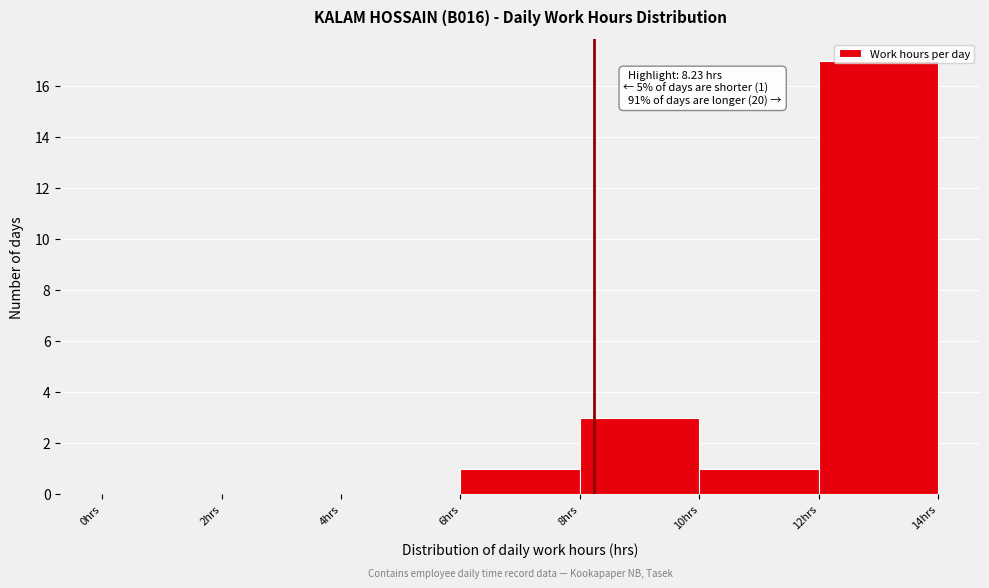

Over which range of the x-axis is the bar tallest?

12 to 14